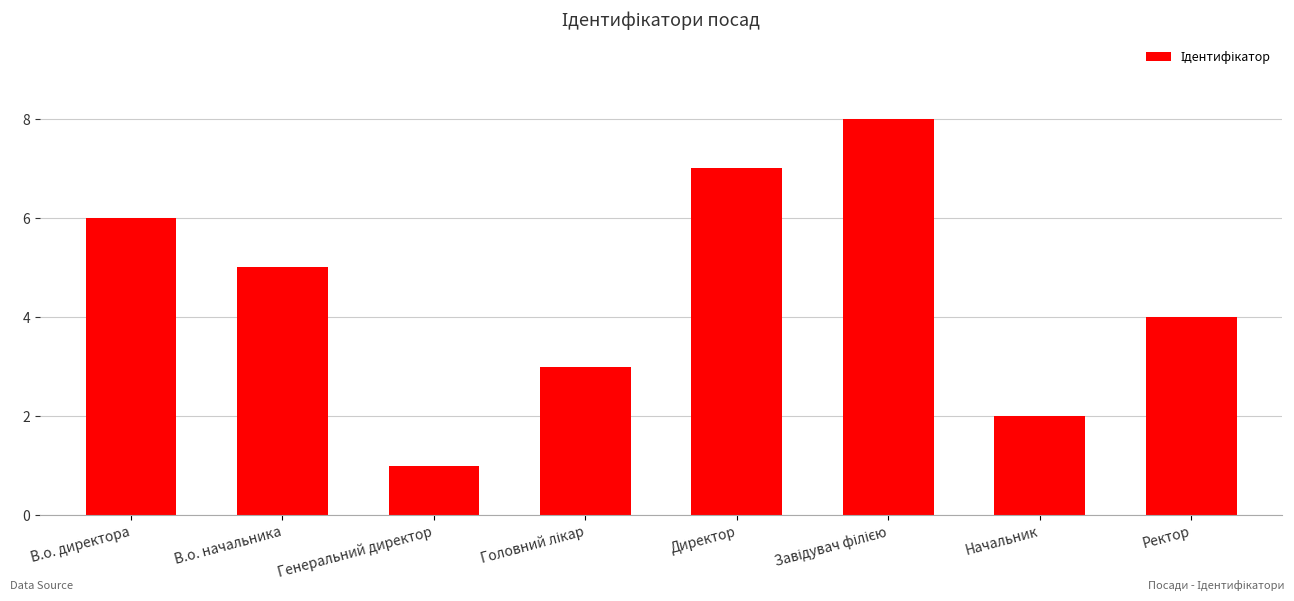

At which label does the data first exceed 5?

В.о. директора